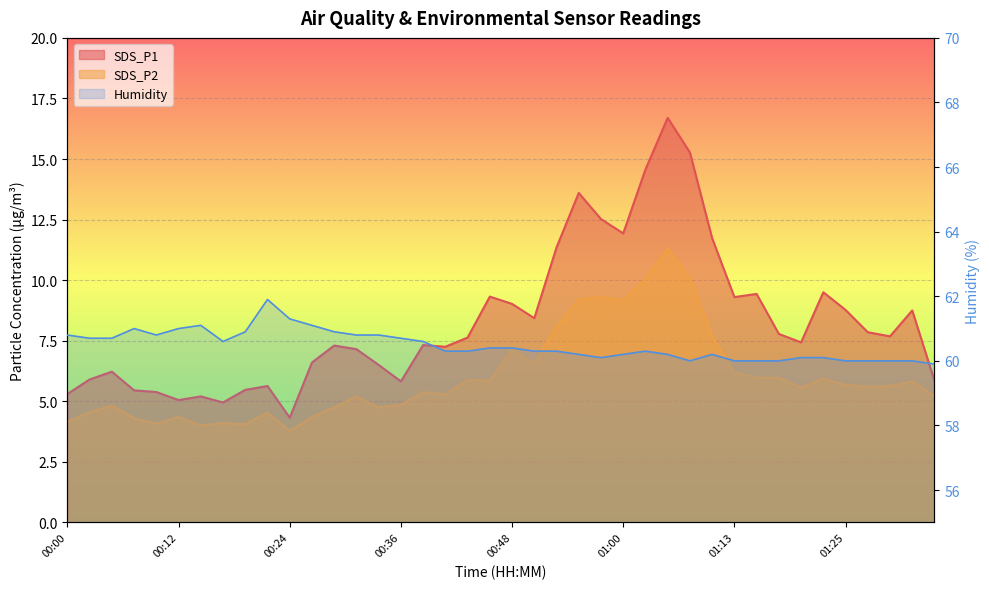

True or false: SDS_P2 has a value of 2.6 at 00:43.

False